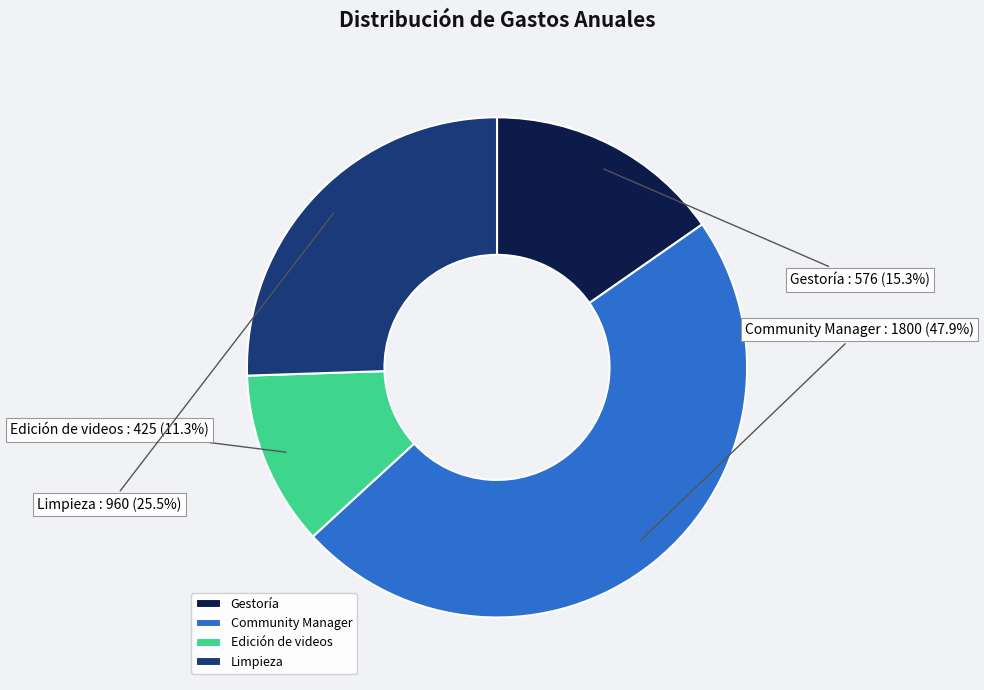

Does Gestoría account for over 50% of the chart?

No